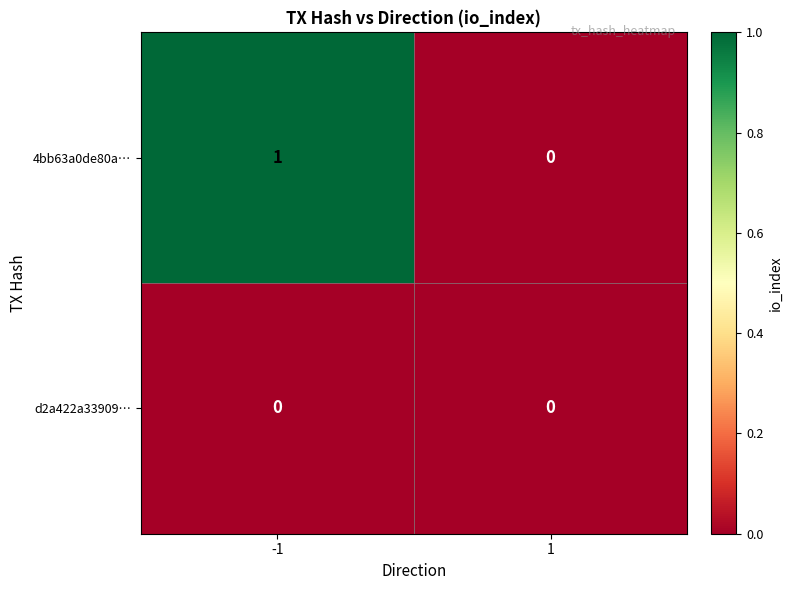

Rank the series by their average value, from highest to lowest.

4bb63a0de80a…, d2a422a33909…